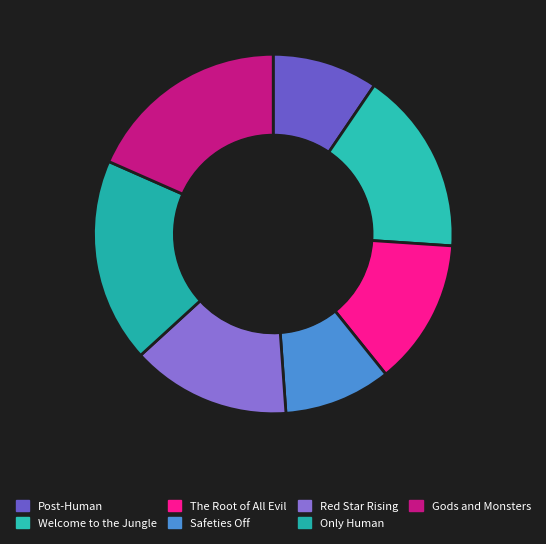

Count the number of slices in the pie.

7